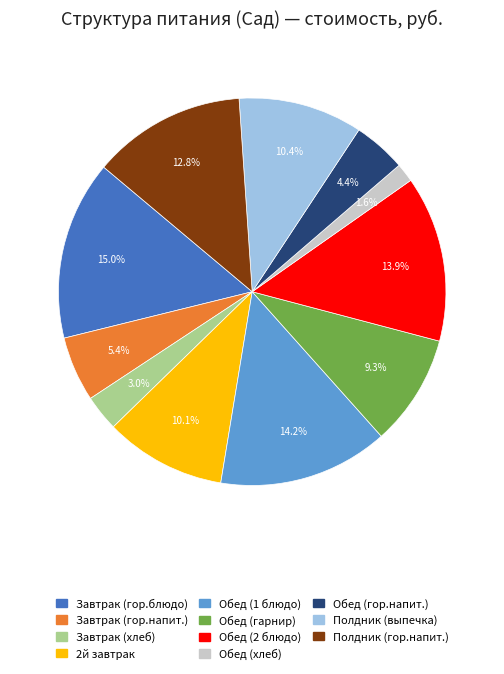

Count the number of slices in the pie.

11